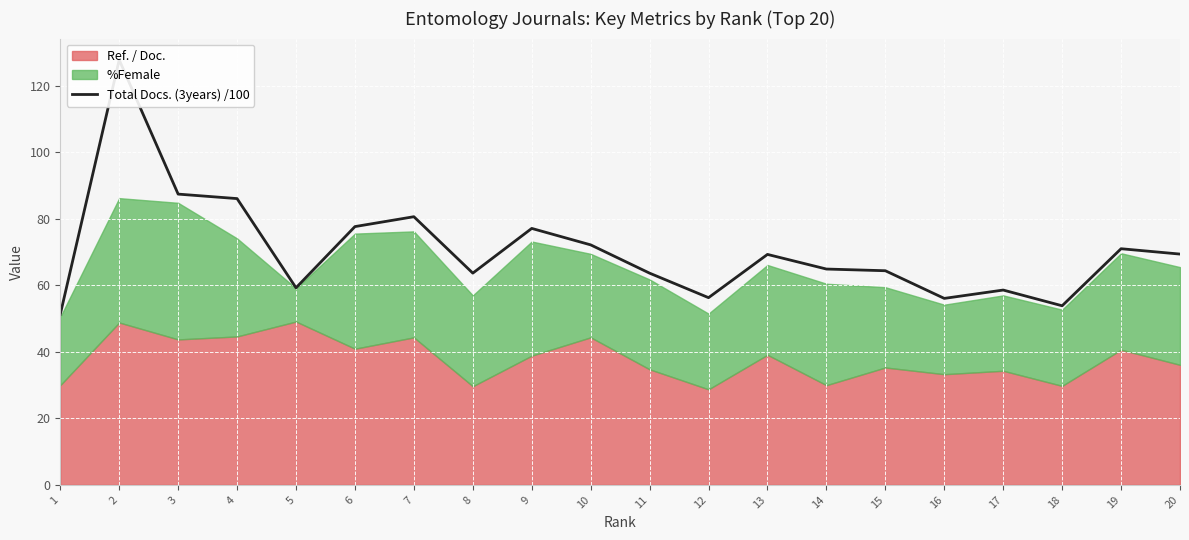

Reading right to left, extract all data points from this chart.

69.4	71.0	53.9	58.6	56.1	64.4	64.9	69.3	56.3	63.7	72.2	77.2	63.7	80.7	77.7	59.3	86.1	87.5	127.9	51.3